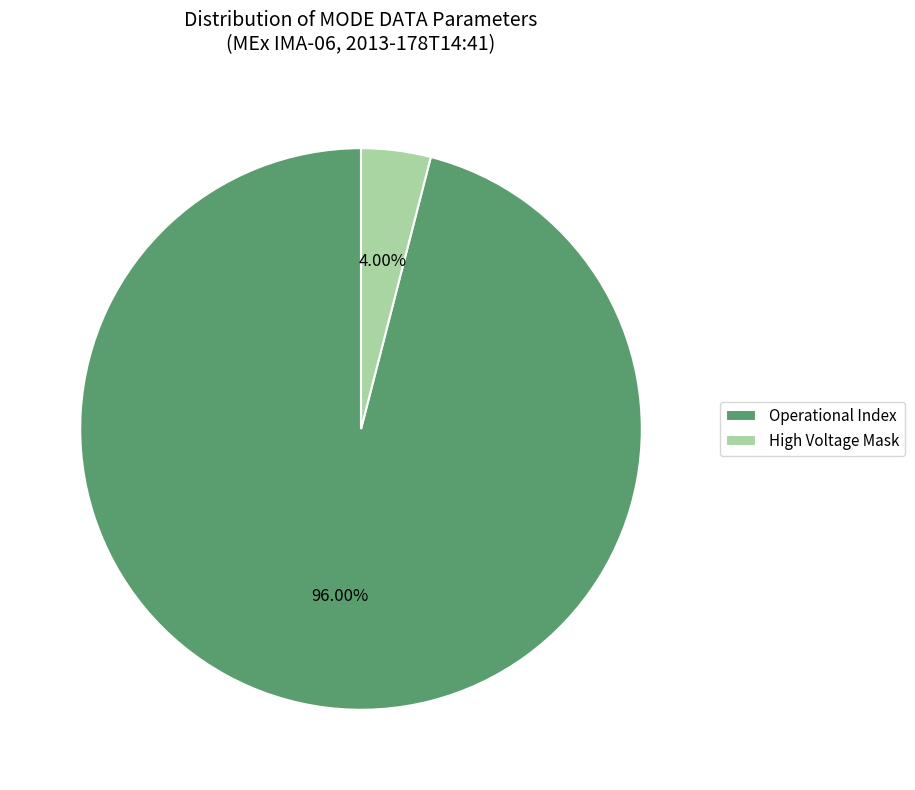

Is the sum of High Voltage Mask and Operational Index greater than half?

Yes